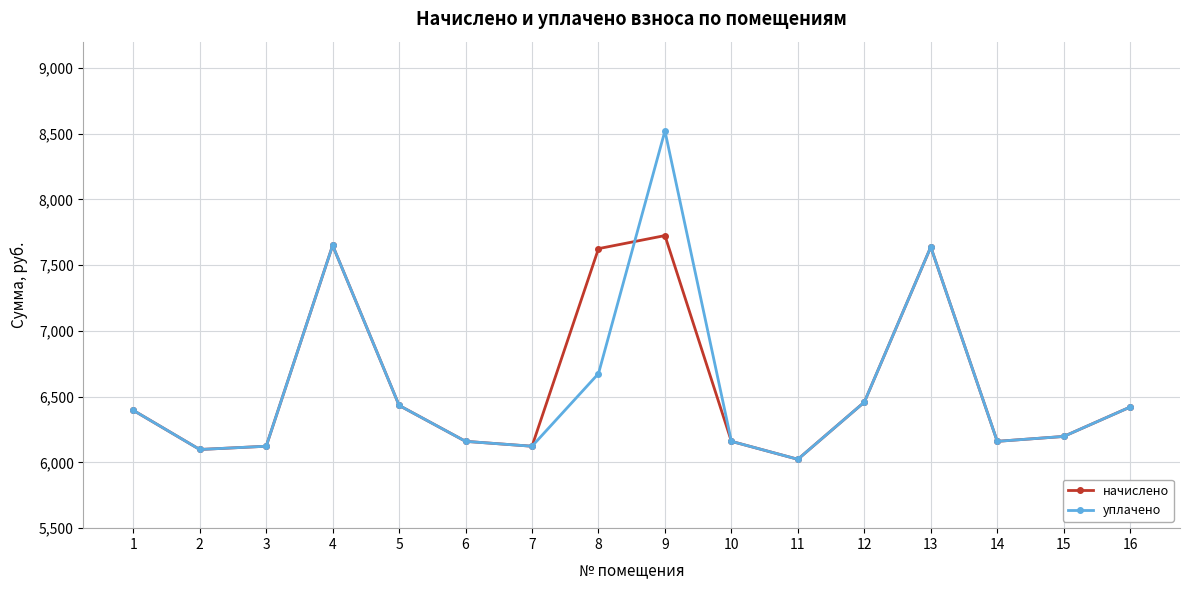

True or false: уплачено has a value of 6433.6 at 5.

True